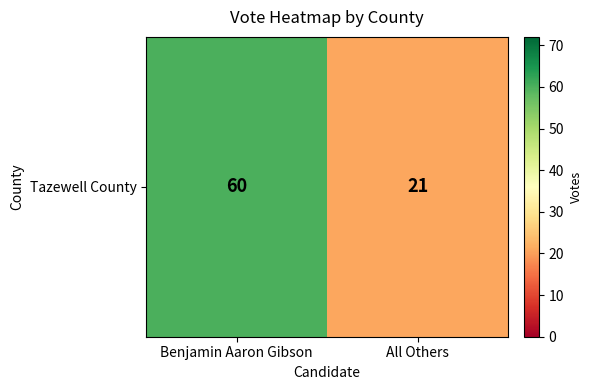

Approximately how many times larger is the value at All Others compared to Benjamin Aaron Gibson?

0.3